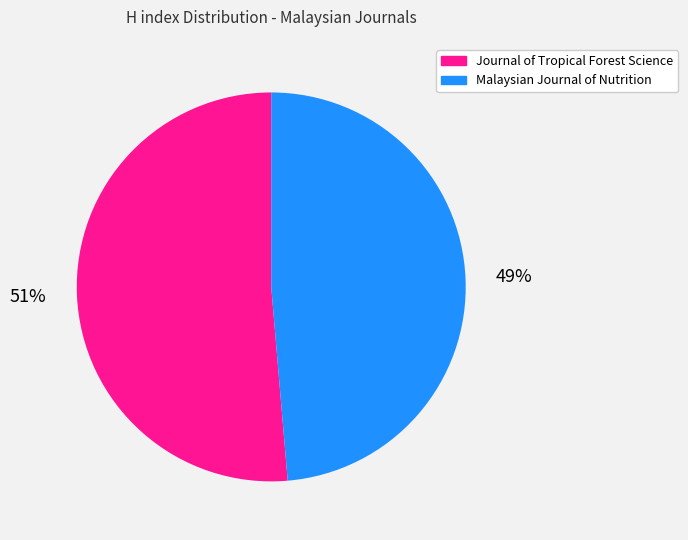

Between Journal of Tropical Forest Science and Malaysian Journal of Nutrition, which is larger?

Journal of Tropical Forest Science